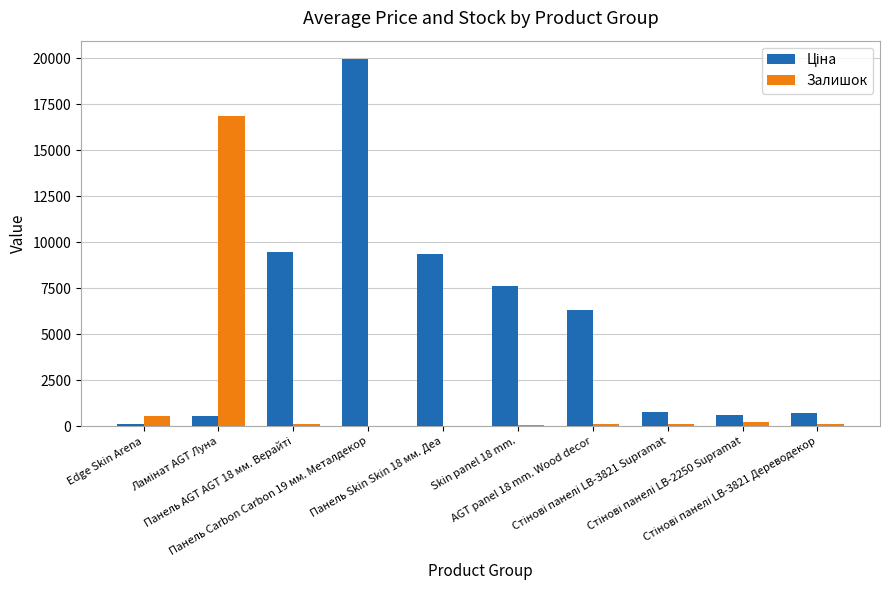

What is the label of the 1st bar from the right?

Стінові панелі LB-3821 Дереводекор